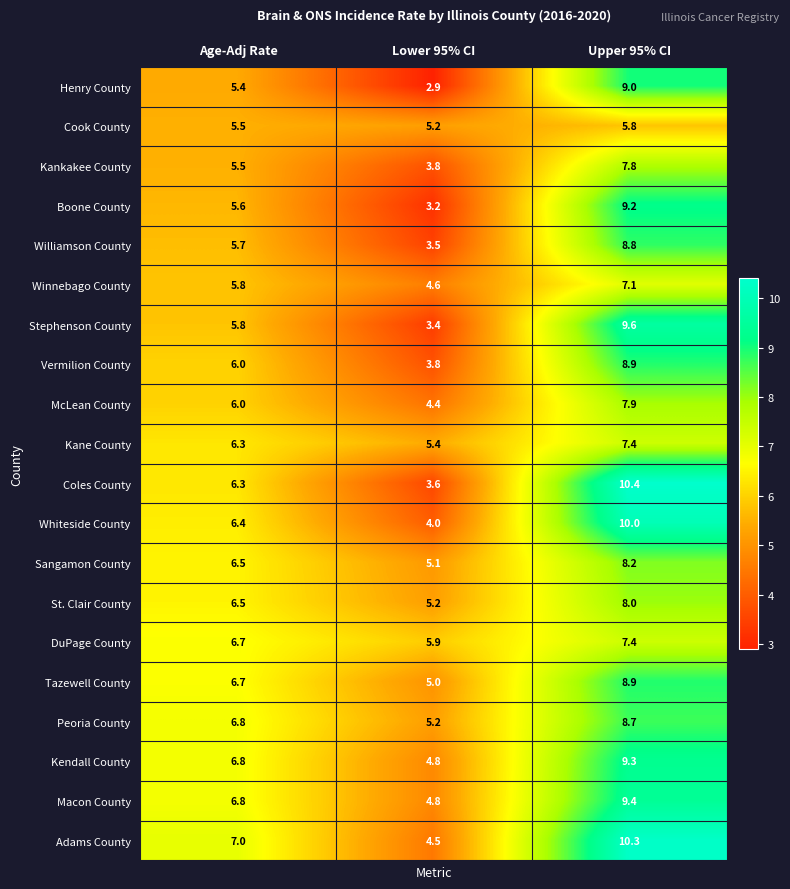

At which category is the sum across all series the highest?

Upper 95% CI